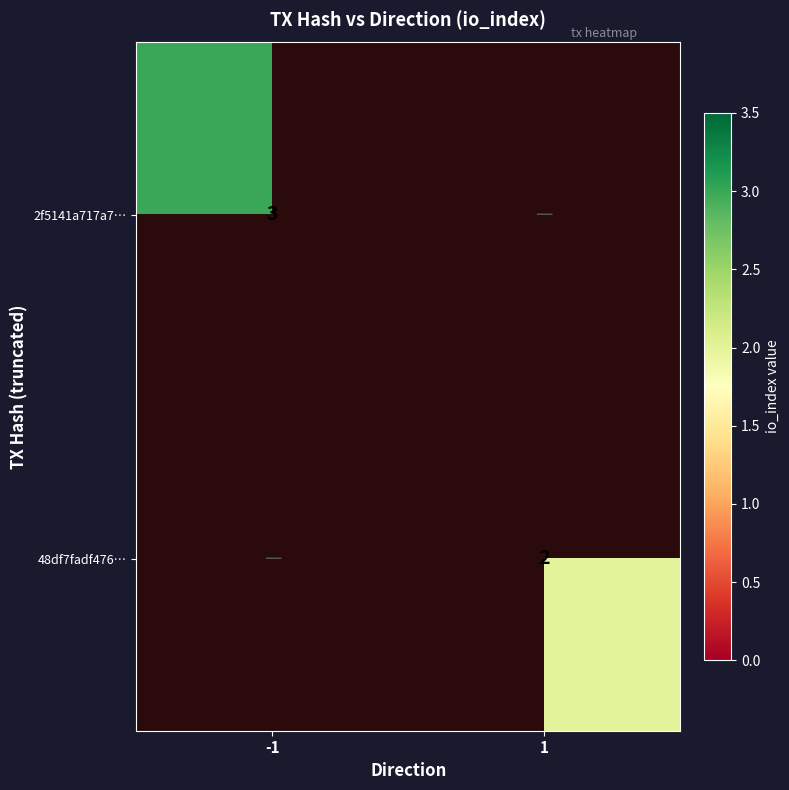

Count the number of data series in this chart.

2